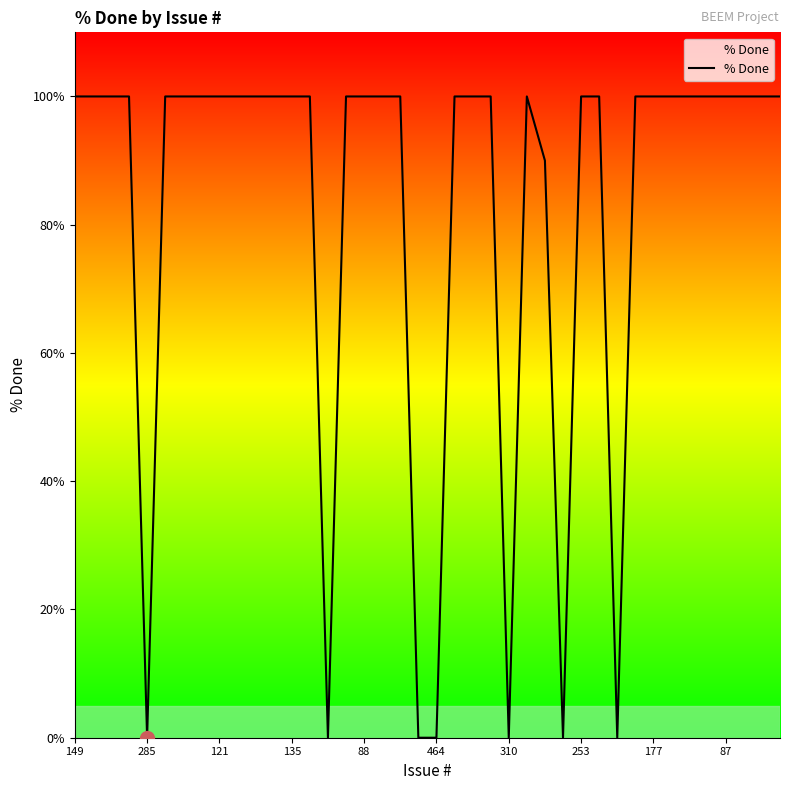

What is the difference between the maximum and minimum values?

100